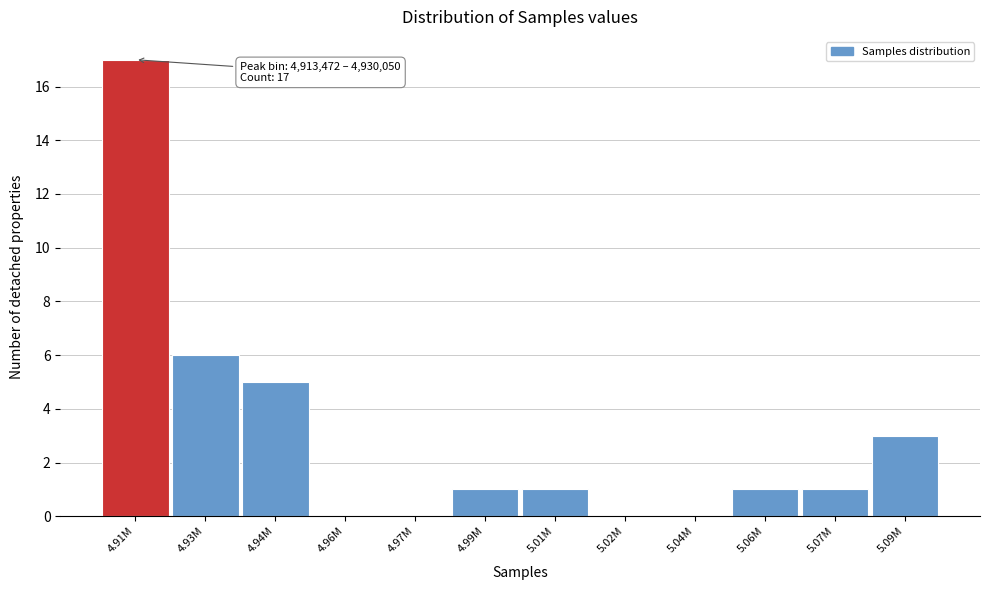

Reading left to right, extract all data points from this chart.

4.91M=17	4.93M=6	4.94M=5	4.96M=0	4.97M=0	4.99M=1	5.01M=1	5.02M=0	5.04M=0	5.06M=1	5.07M=1	5.09M=3